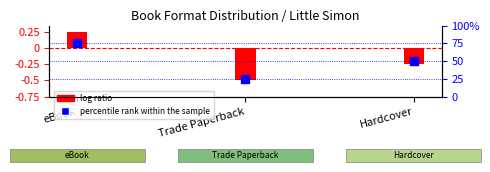

What is the ratio of the value at eBook to the value at Hardcover?

1.5